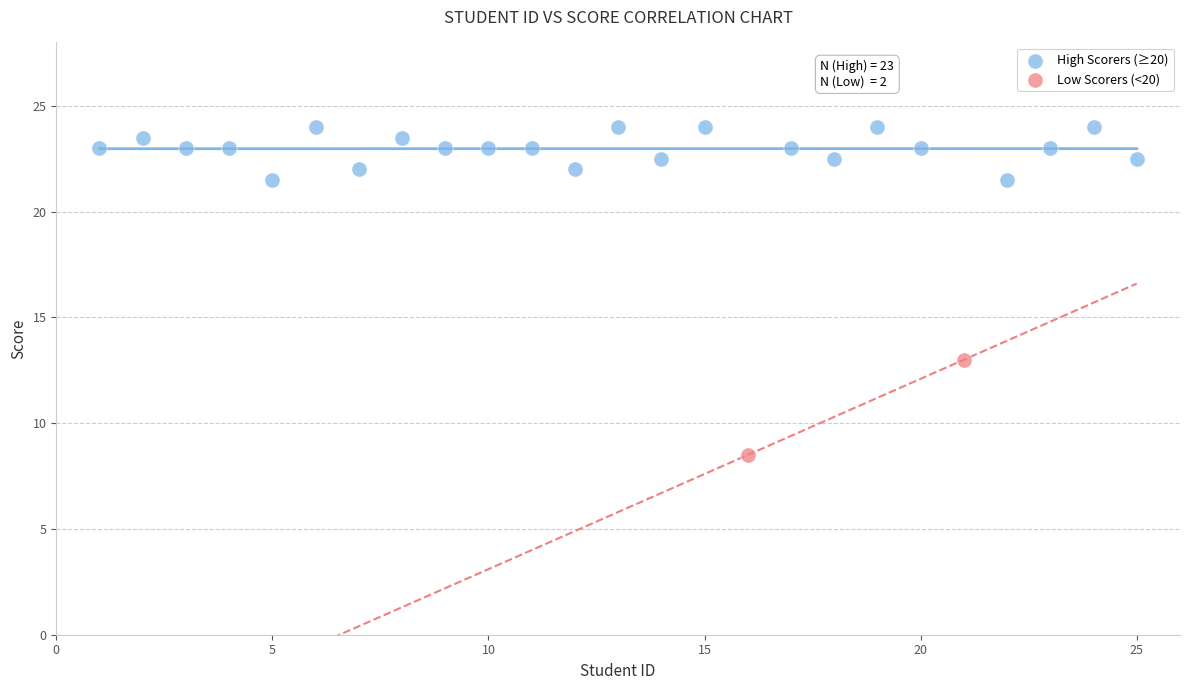

What are all the series names shown in the legend?

High Scorers (≥20), Low Scorers (<20)